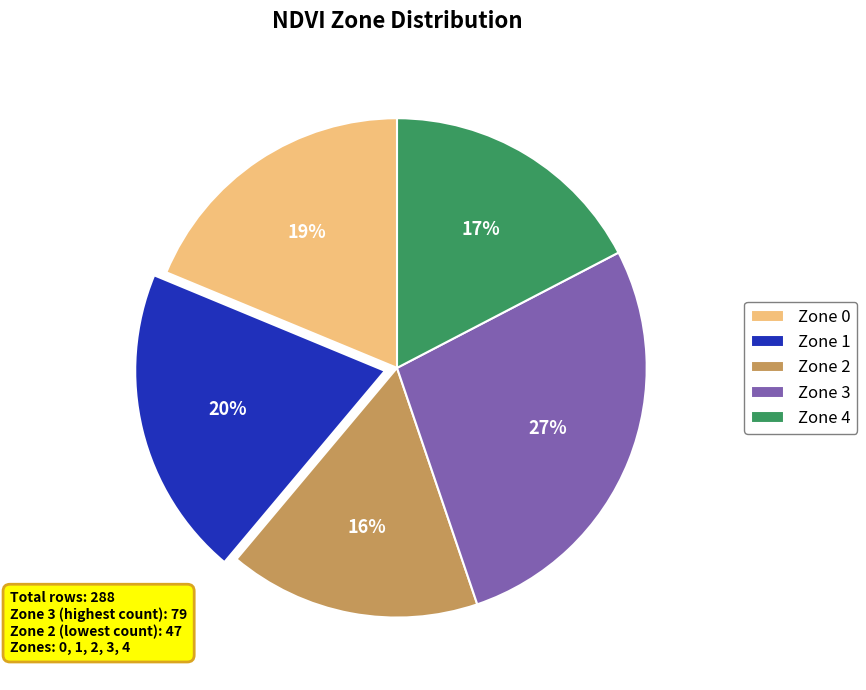

Does Zone 2 represent more than half of the total?

No